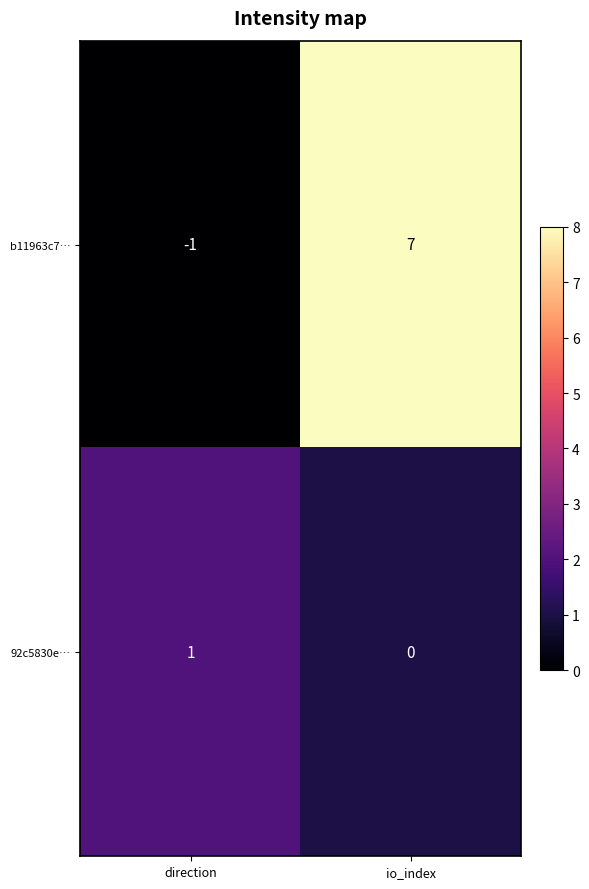

At which label does b11963c7… reach its minimum?

direction